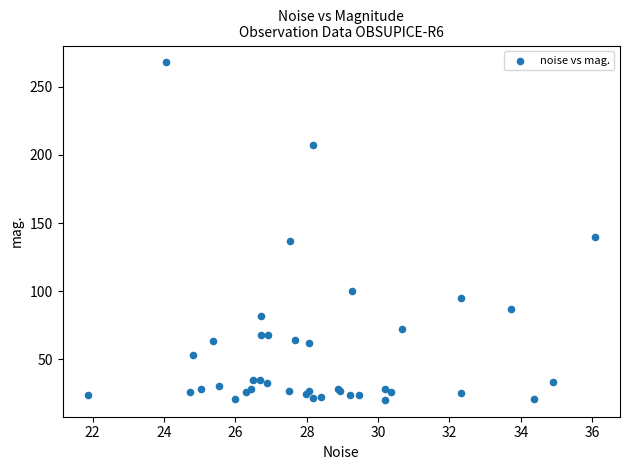

What Y value in the scatter plot is closest to 144?

139.5